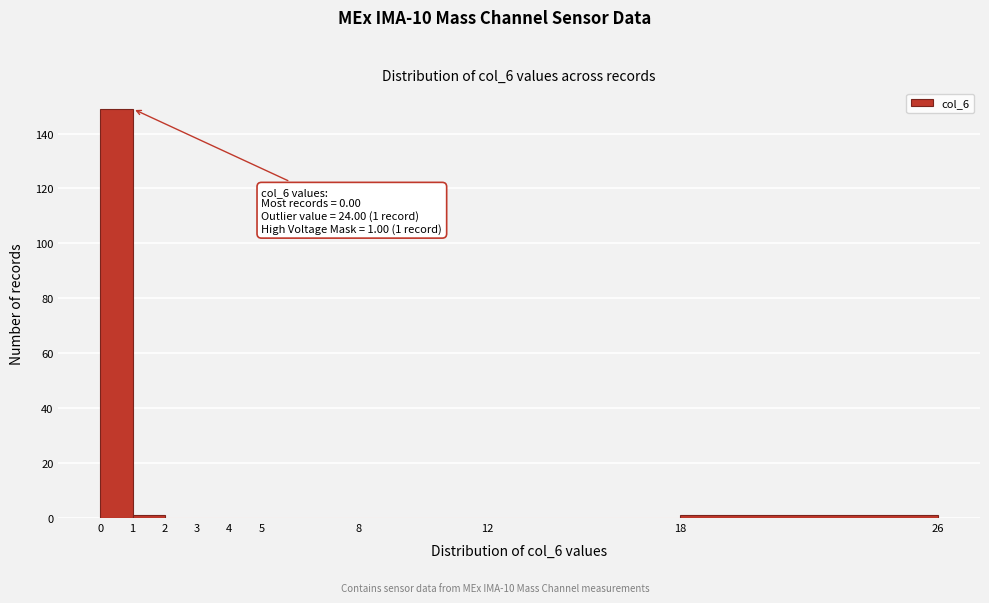

Which range on the x-axis has the tallest bar?

0 to 1